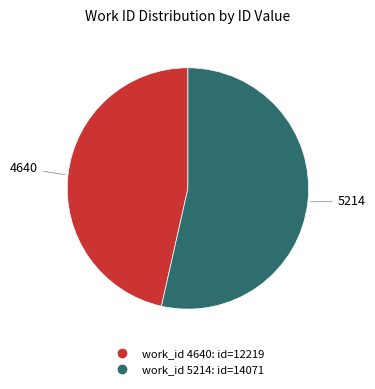

Does any single category account for the majority?

Yes